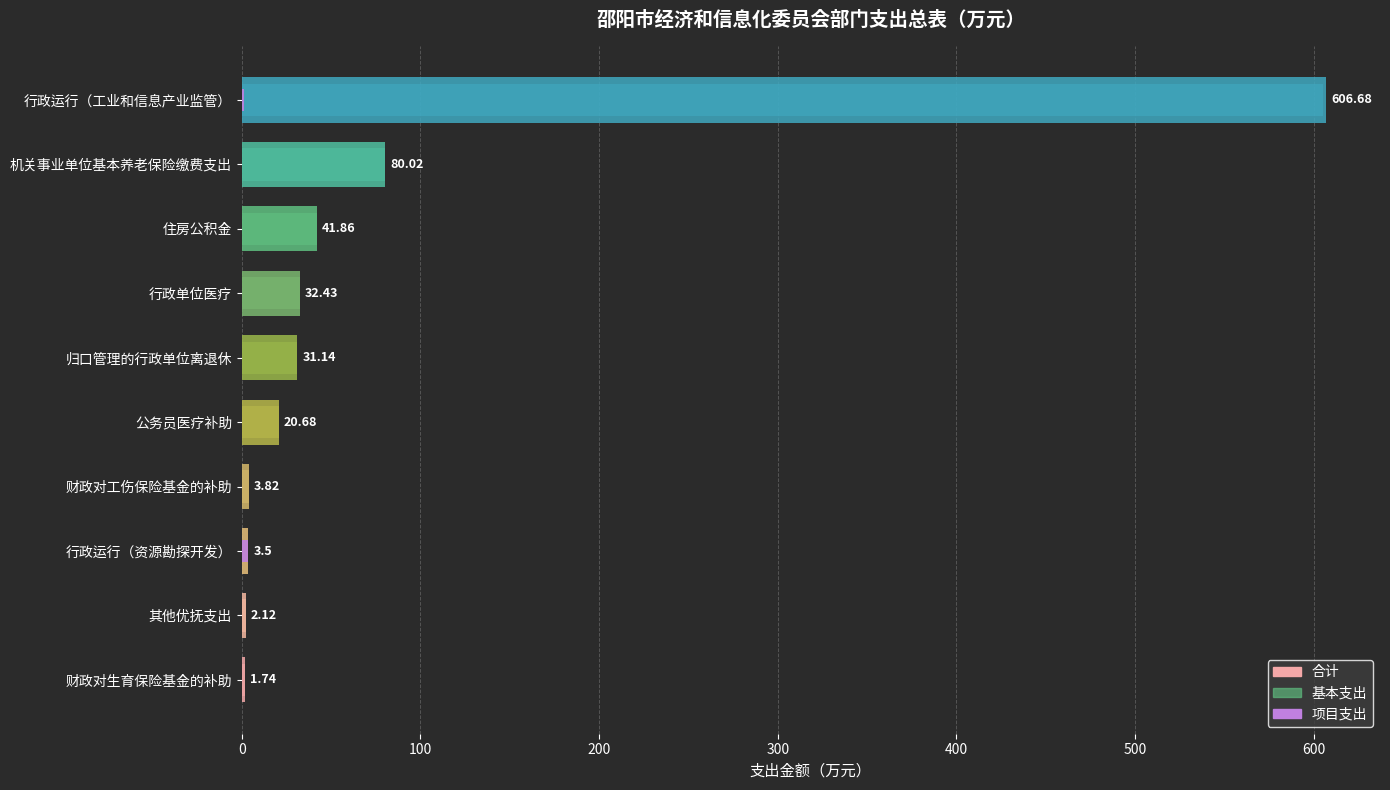

How many values in the 项目支出 series exceed 0?

2